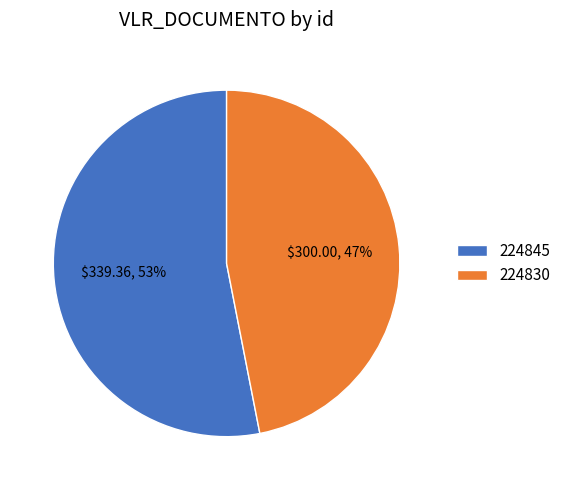

To the nearest percent, what percentage of the pie is 224845?

53%